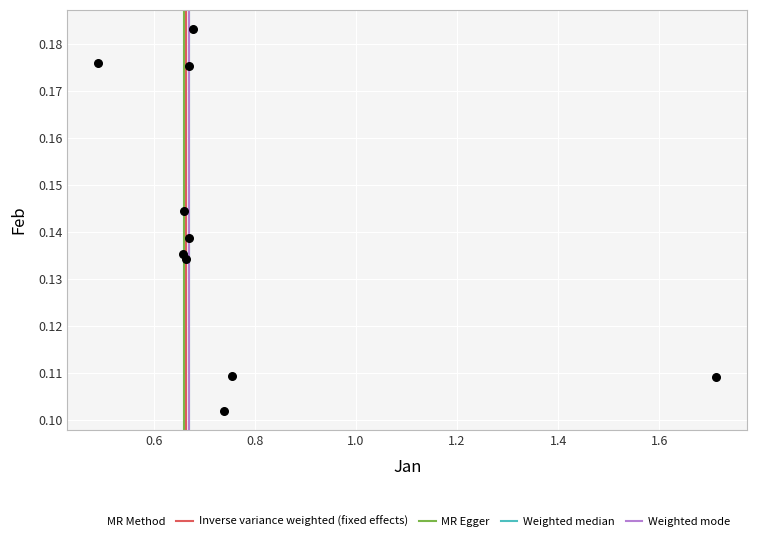

What is the average X value?

0.8